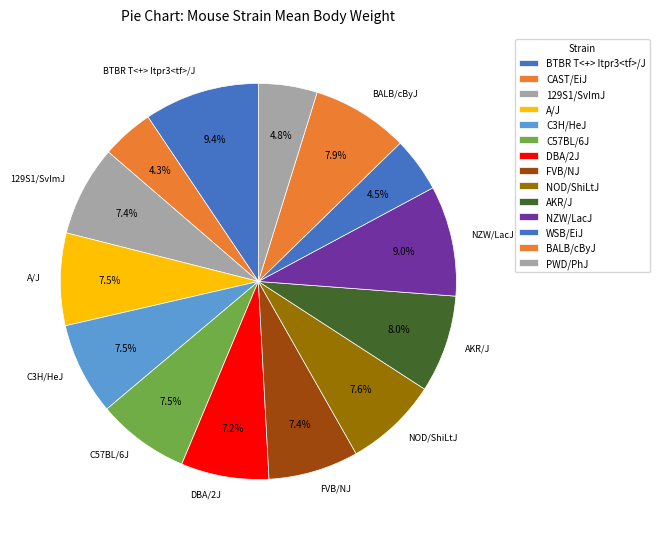

Does any single category account for the majority?

No